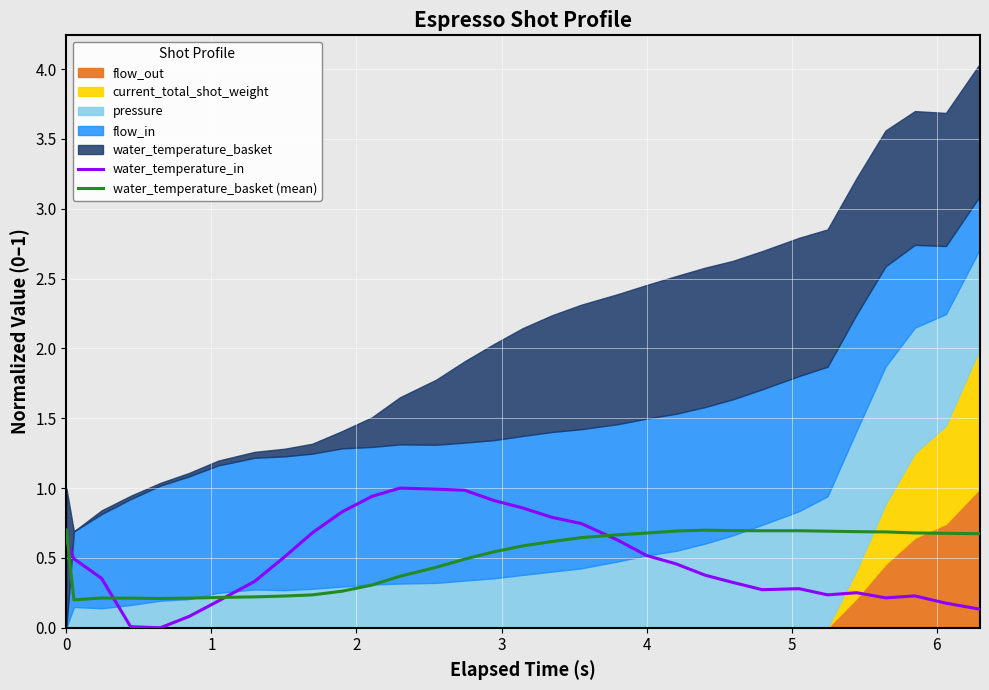

What is the maximum value for water_temperature_in?

1.0